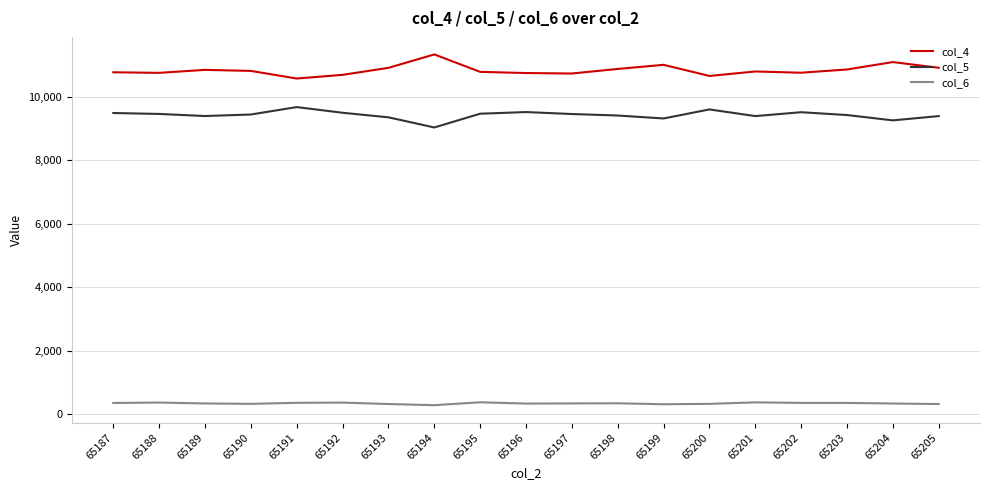

True or false: col_6 and col_5 intersect in this chart.

False